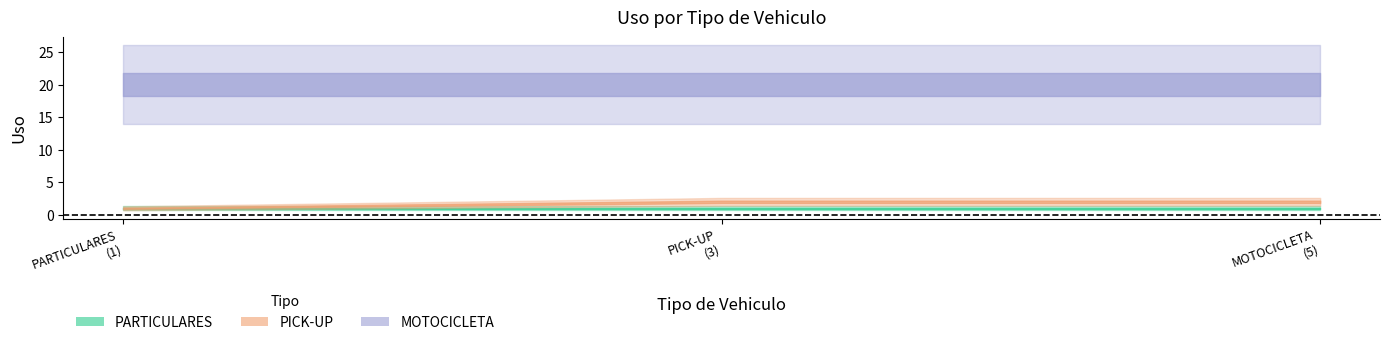

What is the label of the 1st point from the left?

PARTICULARES